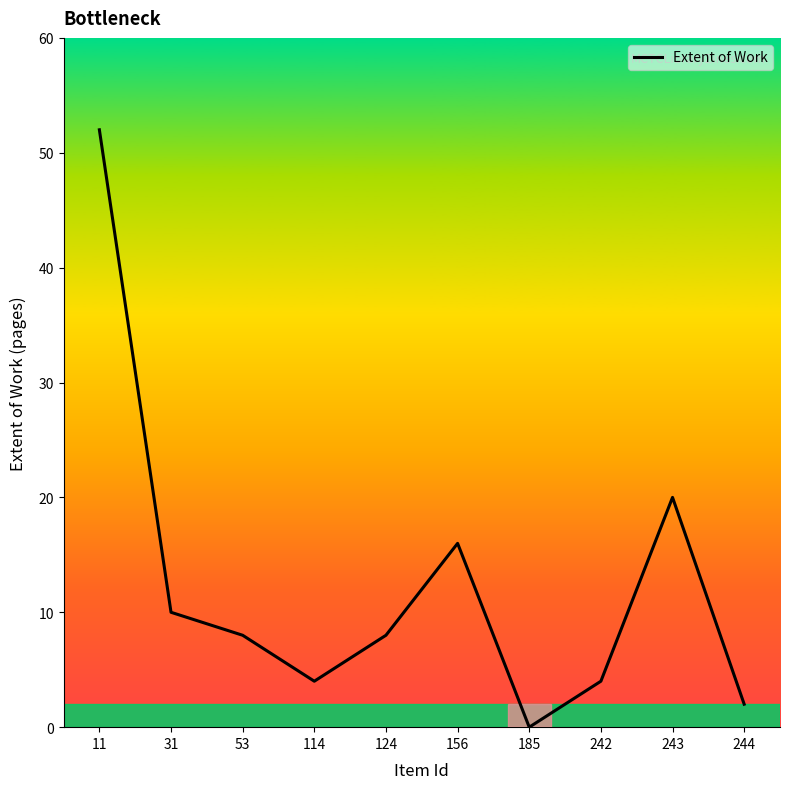

What is the ratio of the value at 31 to the value at 53?

1.2